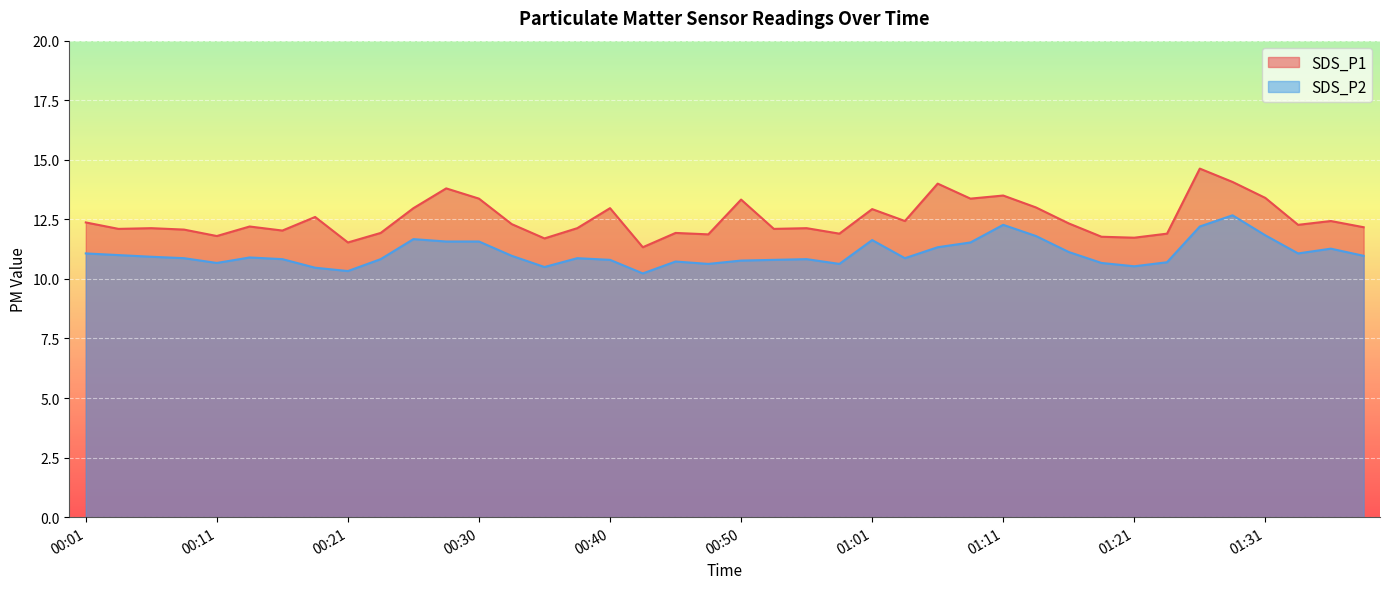

The SDS_P2 series shows 10.8 at 00:50. True or false?

True